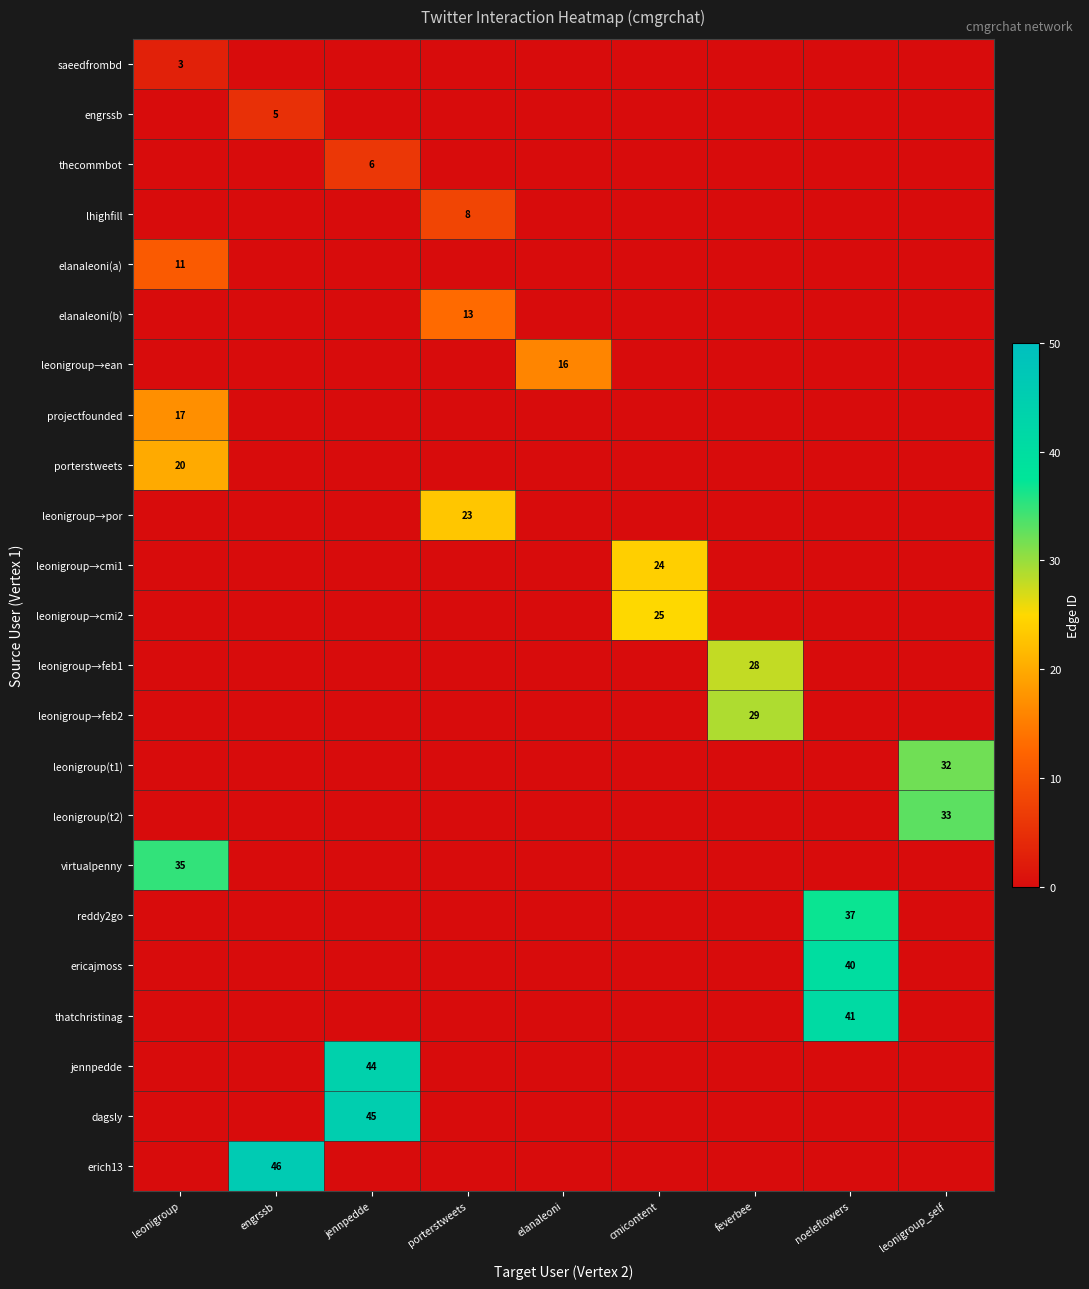

True or false: projectfounded has a value of 17 at leonigroup.

True